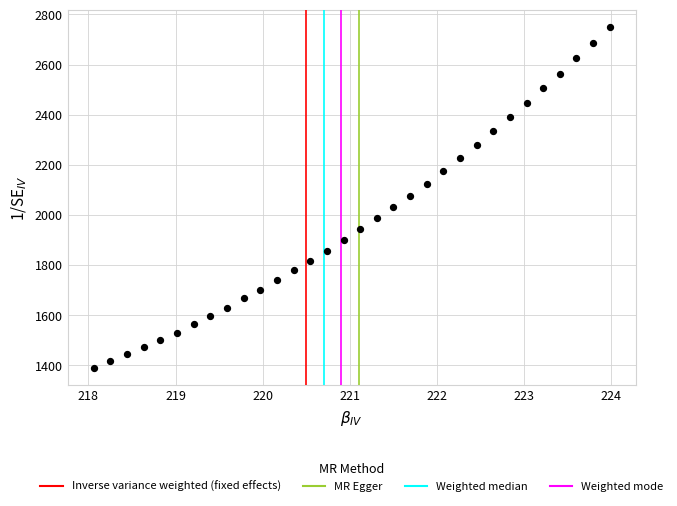

What is the range of X values (max minus min)?

5.9